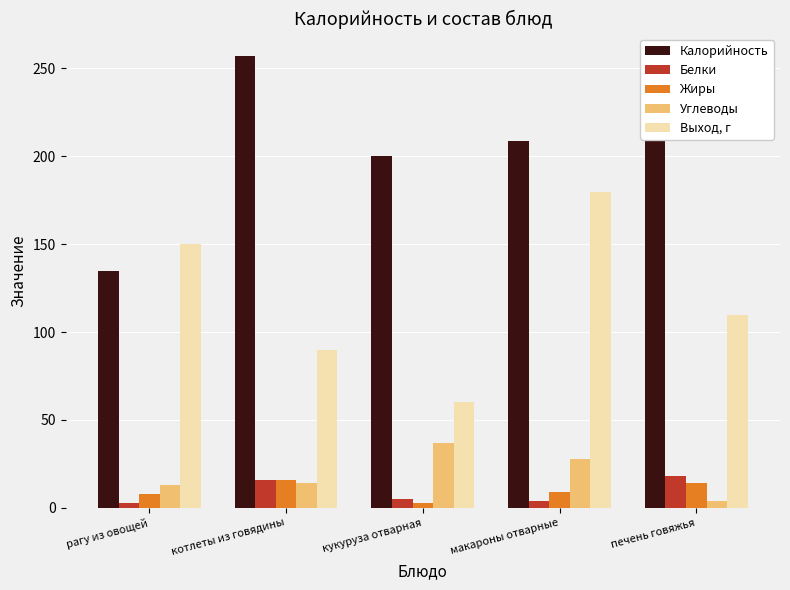

What is the minimum value shown in the chart?

3